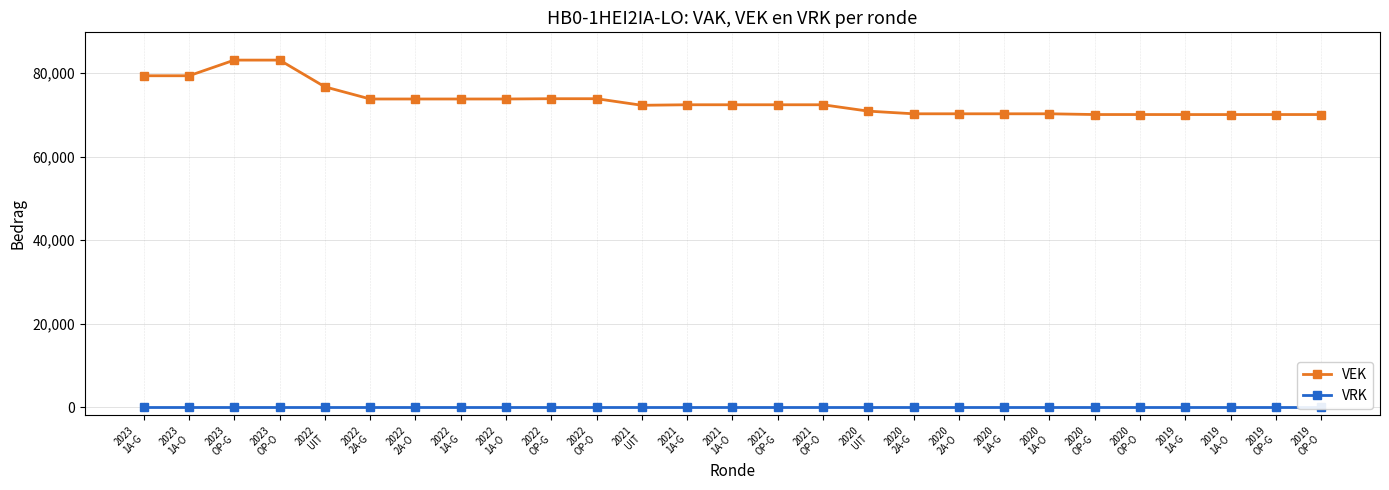

Count the number of data series in this chart.

2